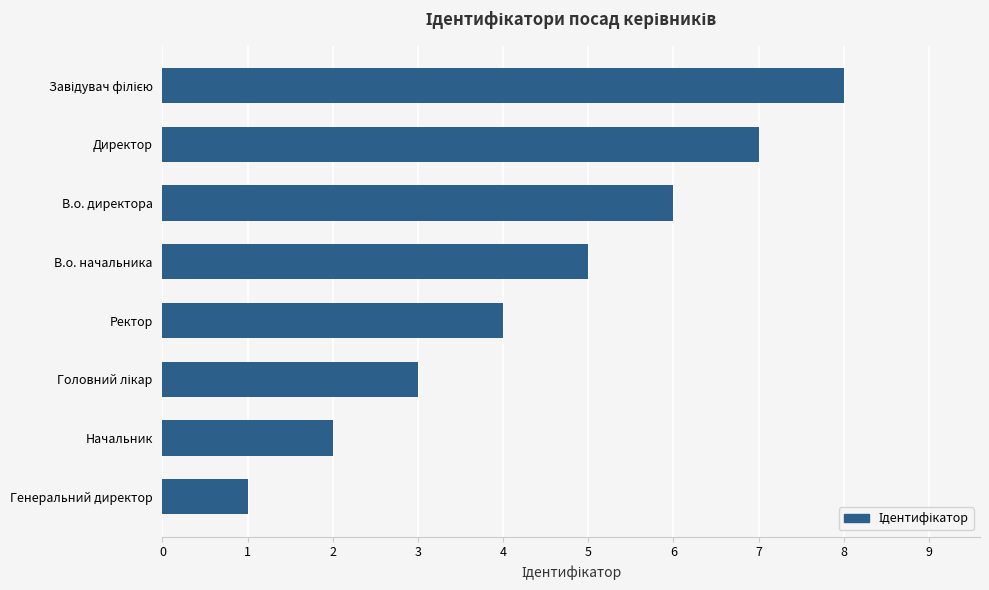

How many data points does each series have?

8